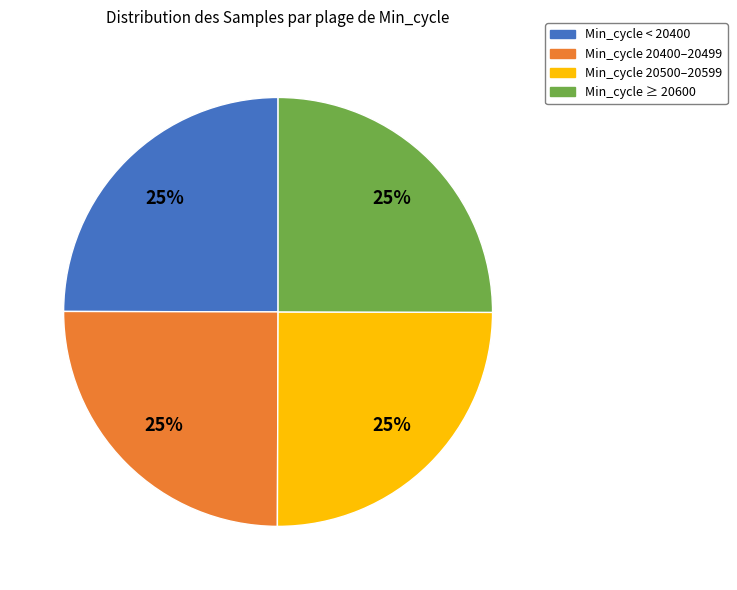

Is there any slice that represents more than half of the pie?

No